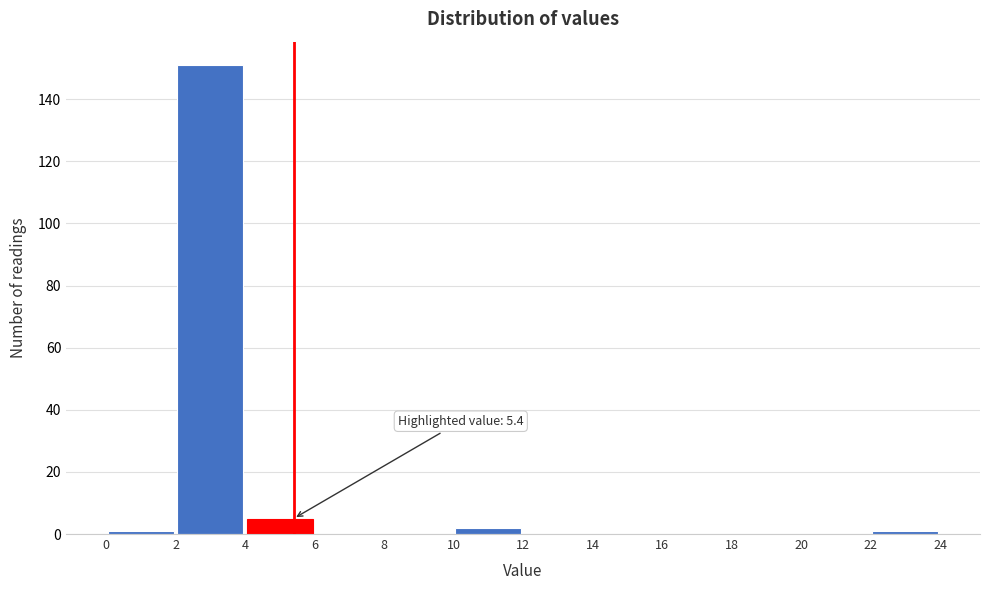

Which range on the x-axis has the tallest bar?

2 to 4